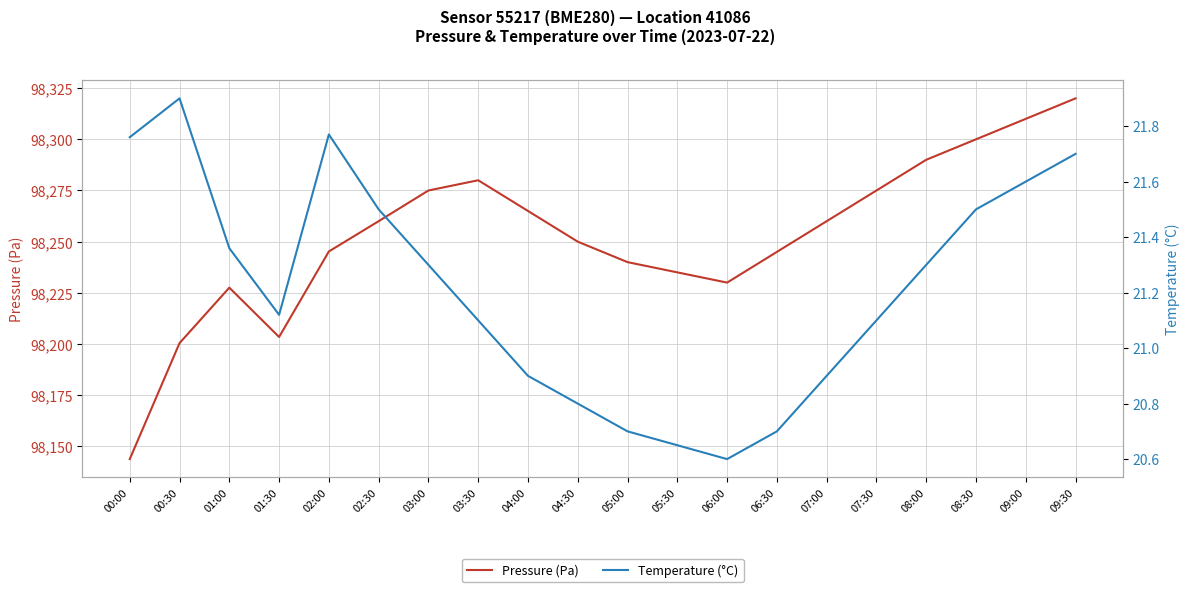

At how many categories does at least one series exceed 76469?

20